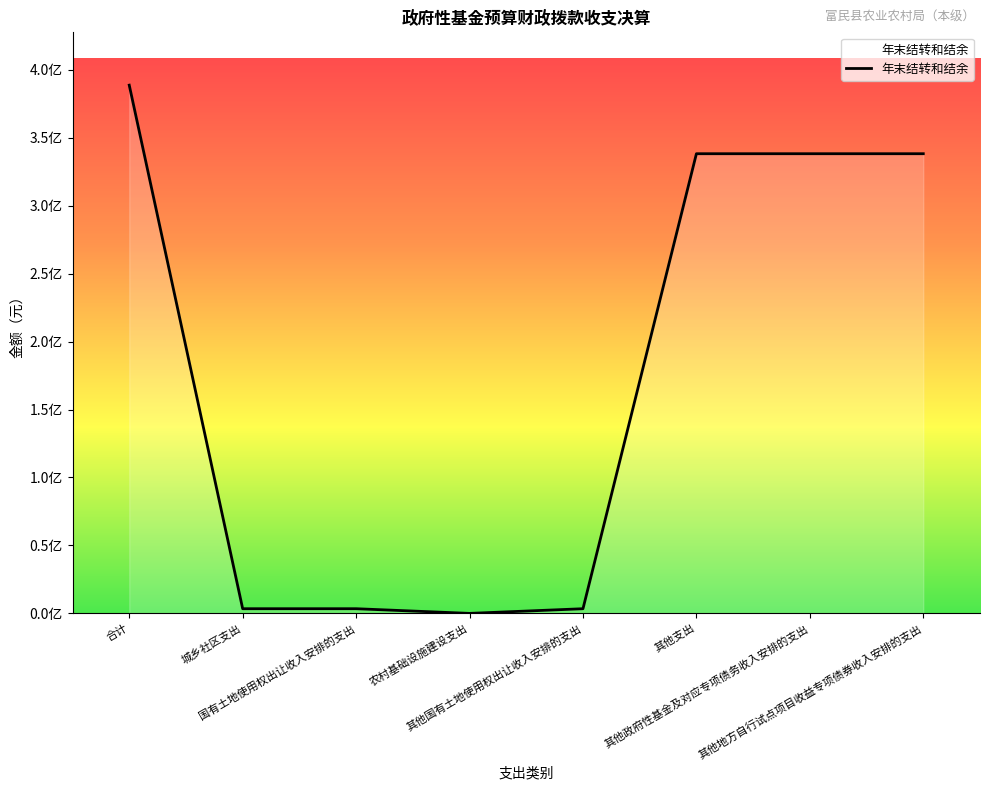

What is the label of the 6th point from the right?

国有土地使用权出让收入安排的支出